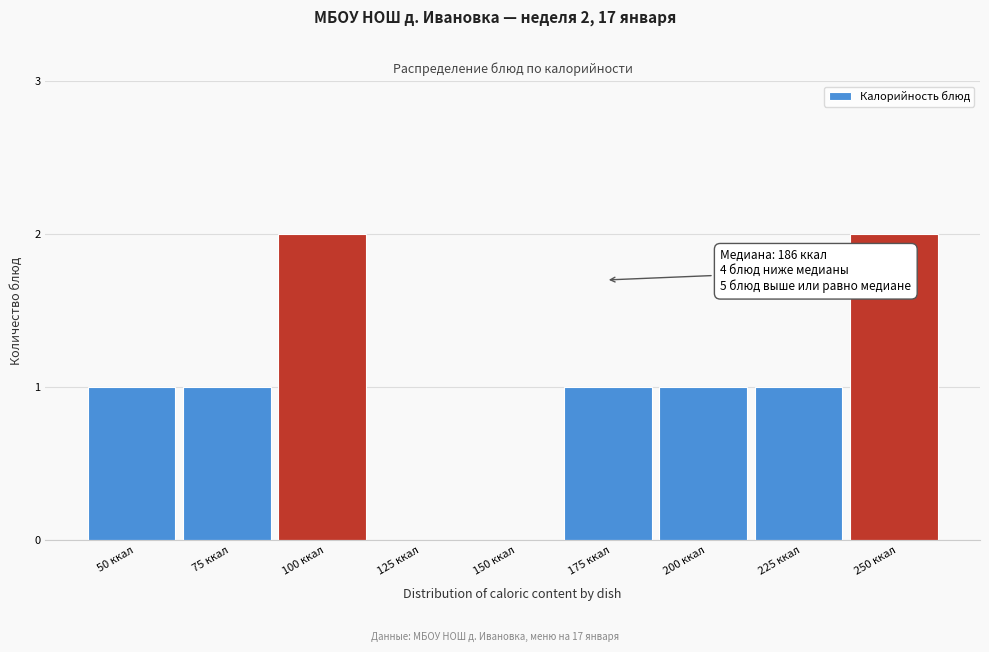

Reading right to left, what are all the values shown in this chart?

250 ккал=2	225 ккал=1	200 ккал=1	175 ккал=1	150 ккал=0	125 ккал=0	100 ккал=2	75 ккал=1	50 ккал=1